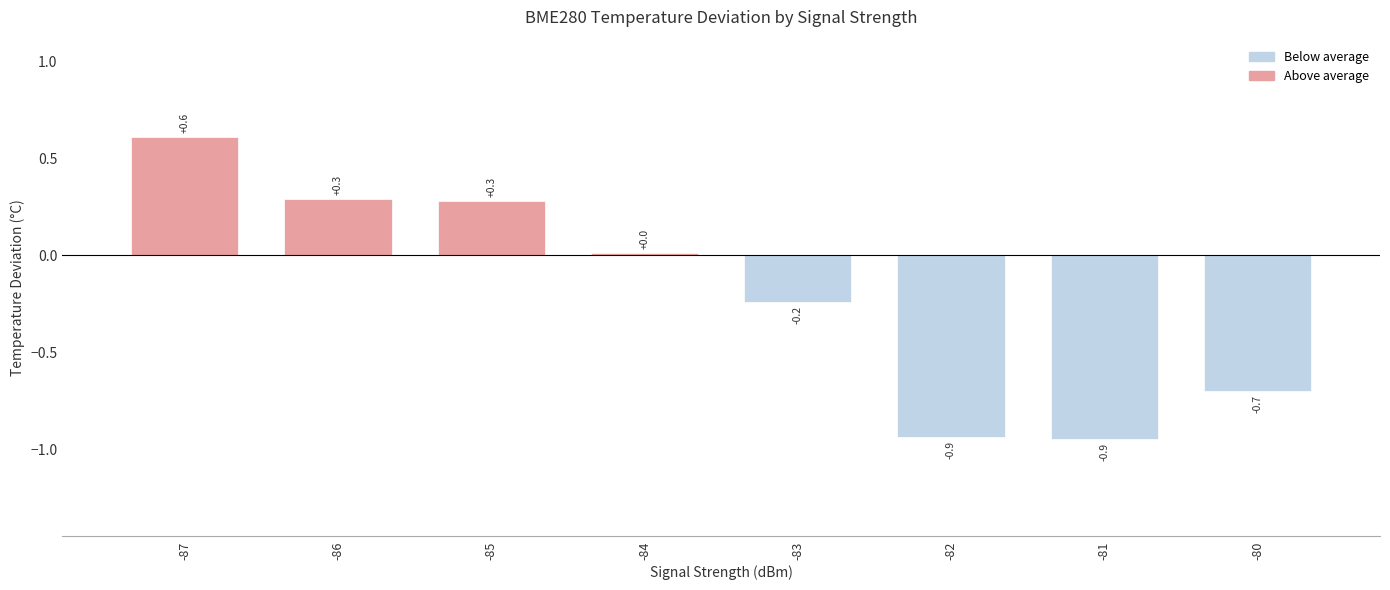

Count the number of data series in this chart.

1